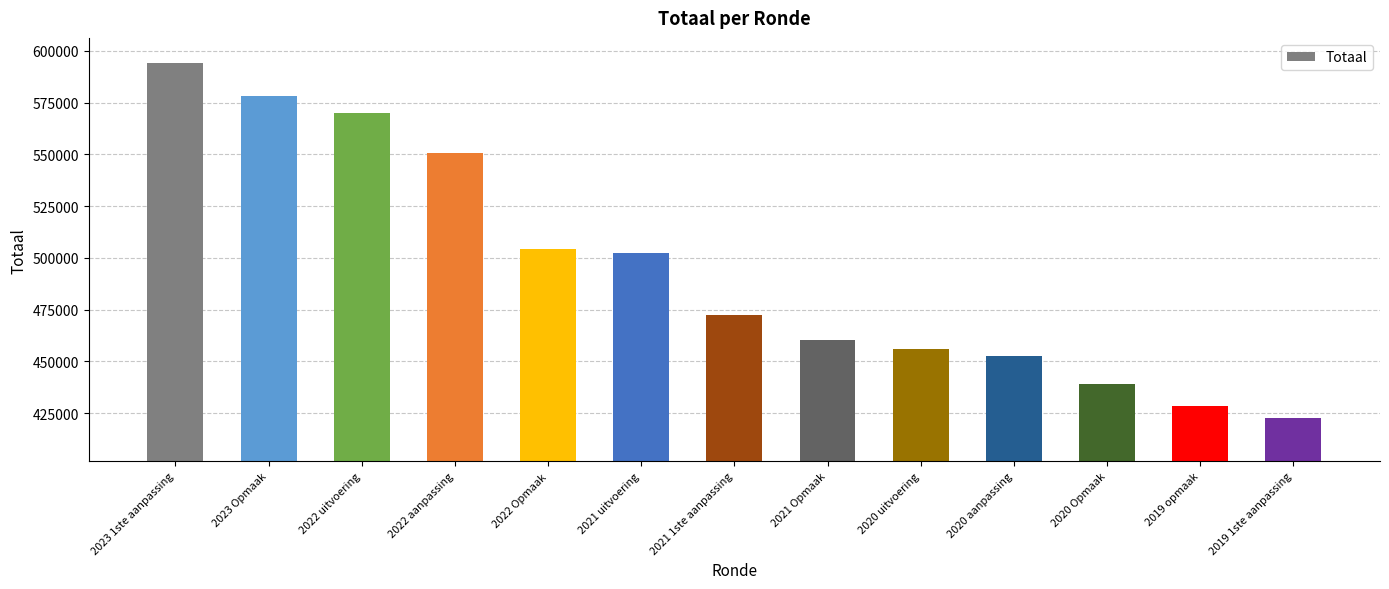

Approximately how many times larger is the value at 2022 uitvoering compared to 2021 uitvoering?

1.1